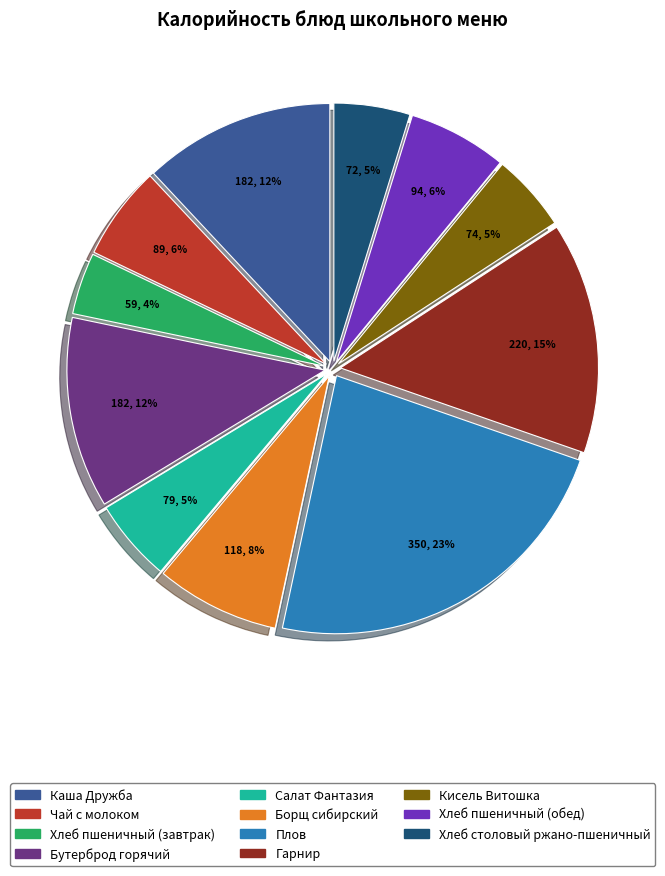

Is there a majority slice in this chart?

No